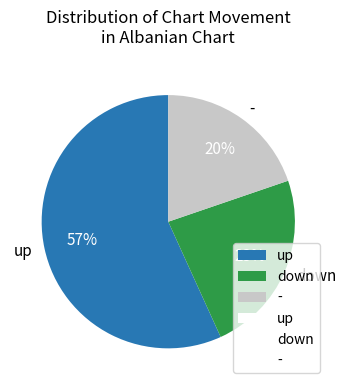

What percentage is the up slice, to the nearest percent?

57%